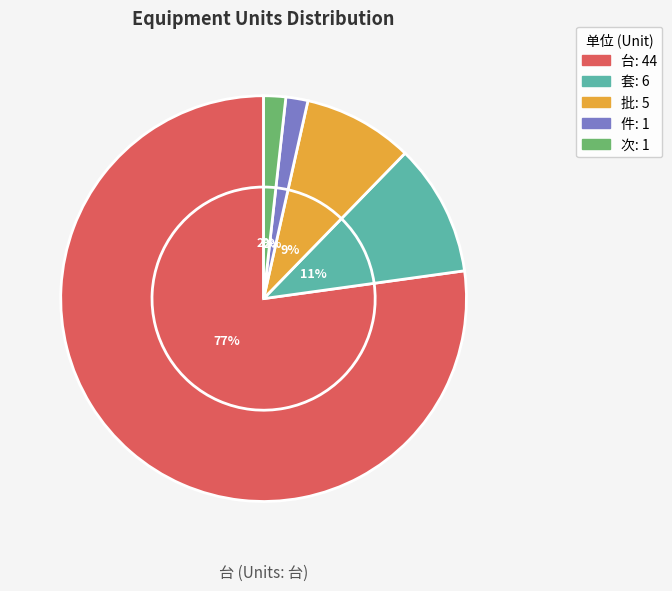

Is 台 the majority of the pie?

Yes